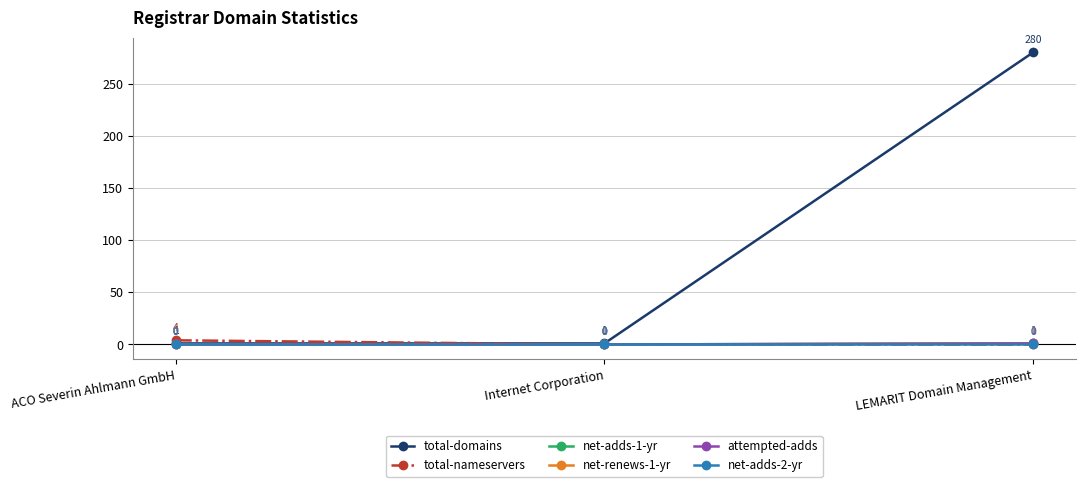

Does the chart have visible grid lines?

Yes